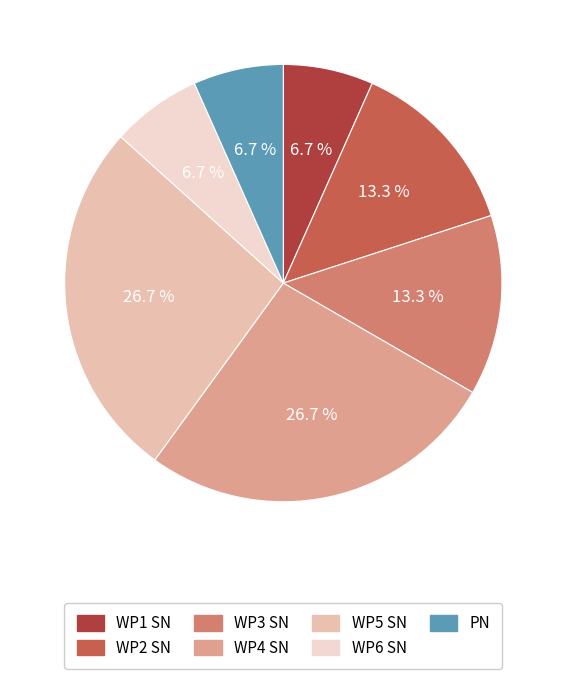

Does any single category account for the majority?

No